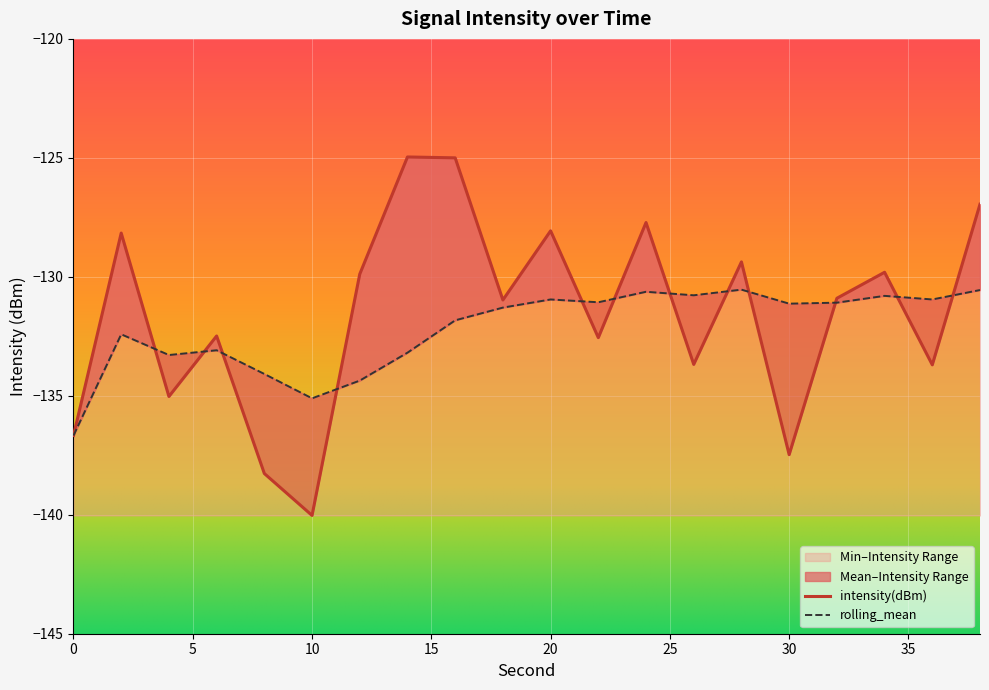

Where is the first local maximum for intensity(dBm)?

2